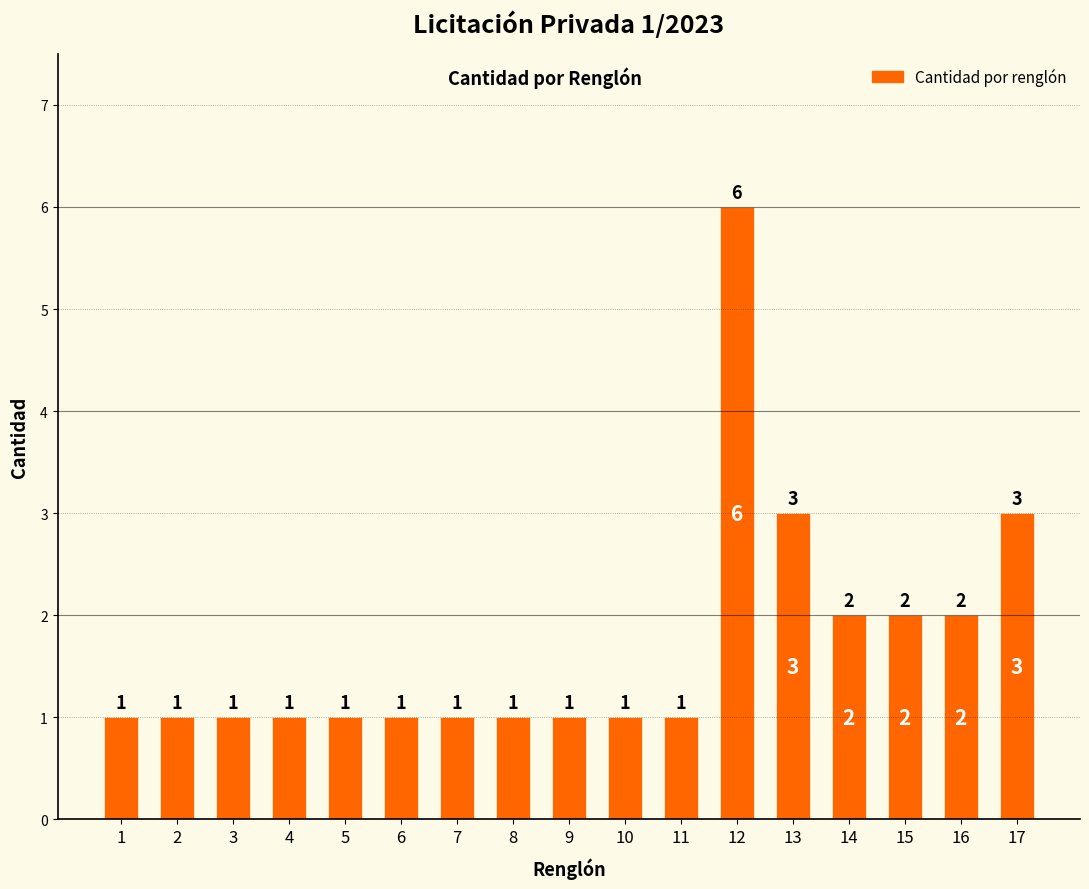

Is it true that the value at 8 is 1?

True